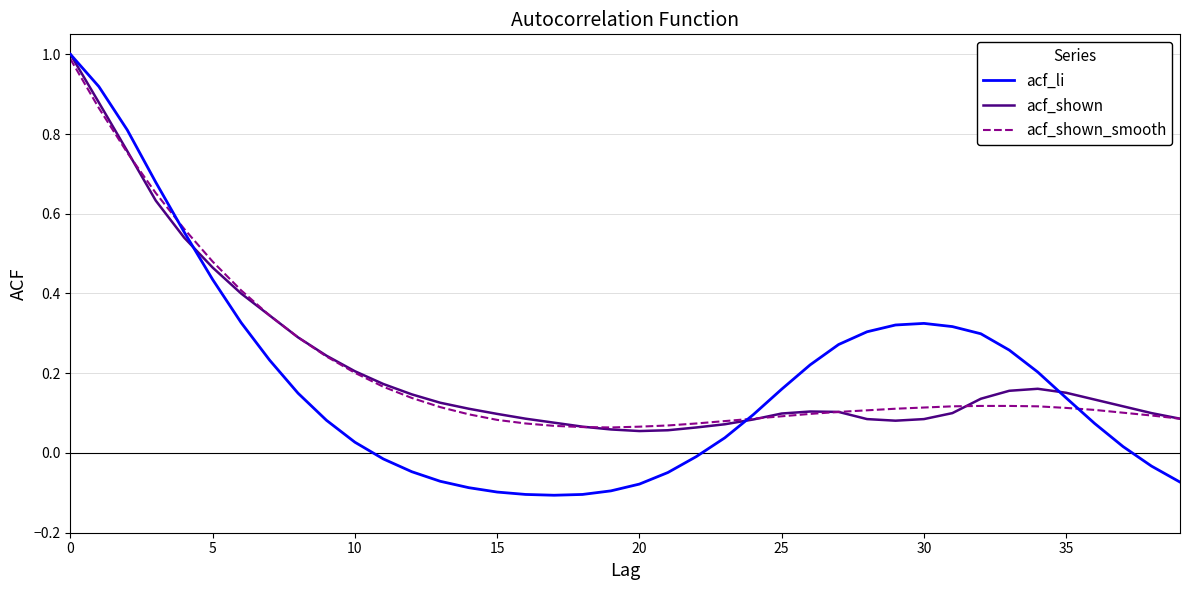

What is the greatest value displayed?

1.0